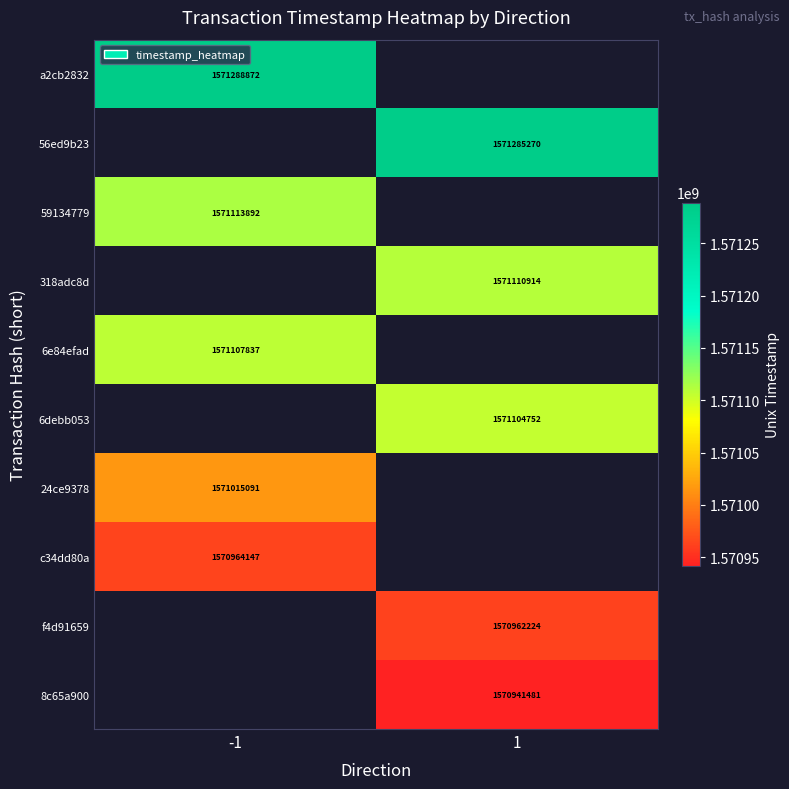

True or false: c34dd80a has a value of 2273474506 at -1.

False